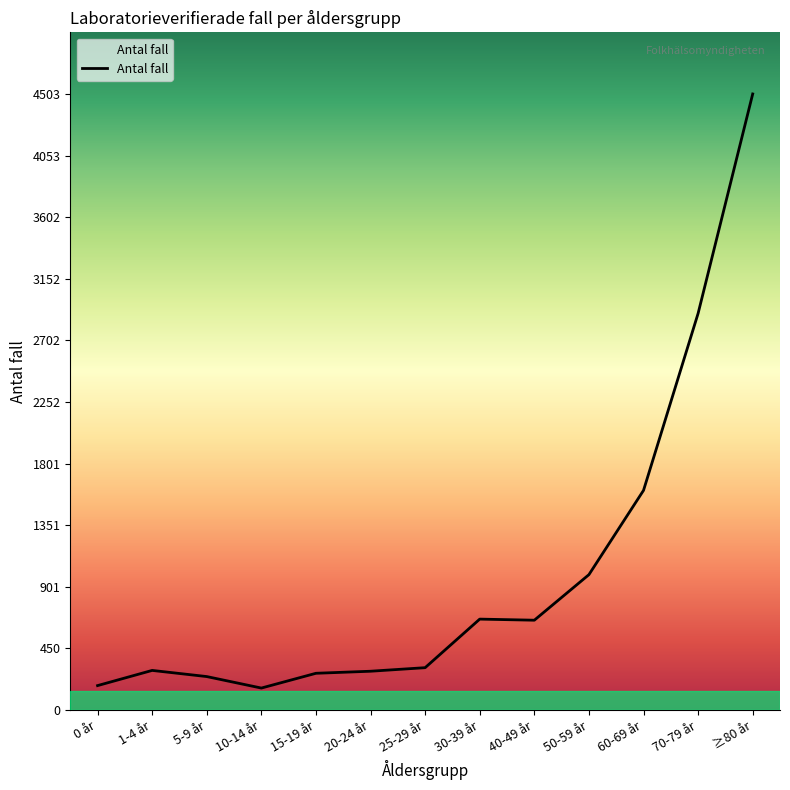

The value at 50-59 år is 1564. True or false?

False